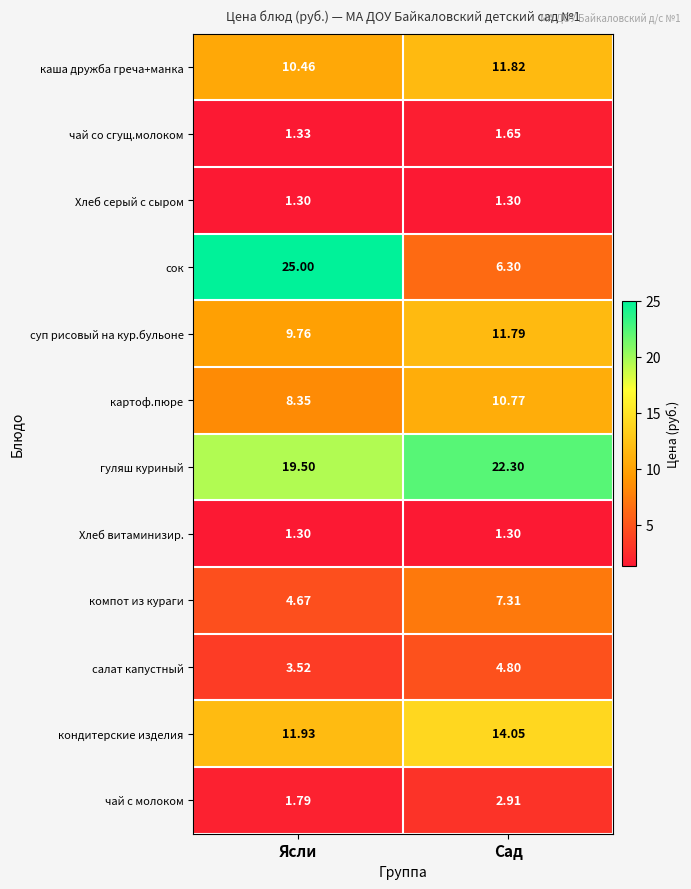

Which series has the largest range (max minus min)?

сок